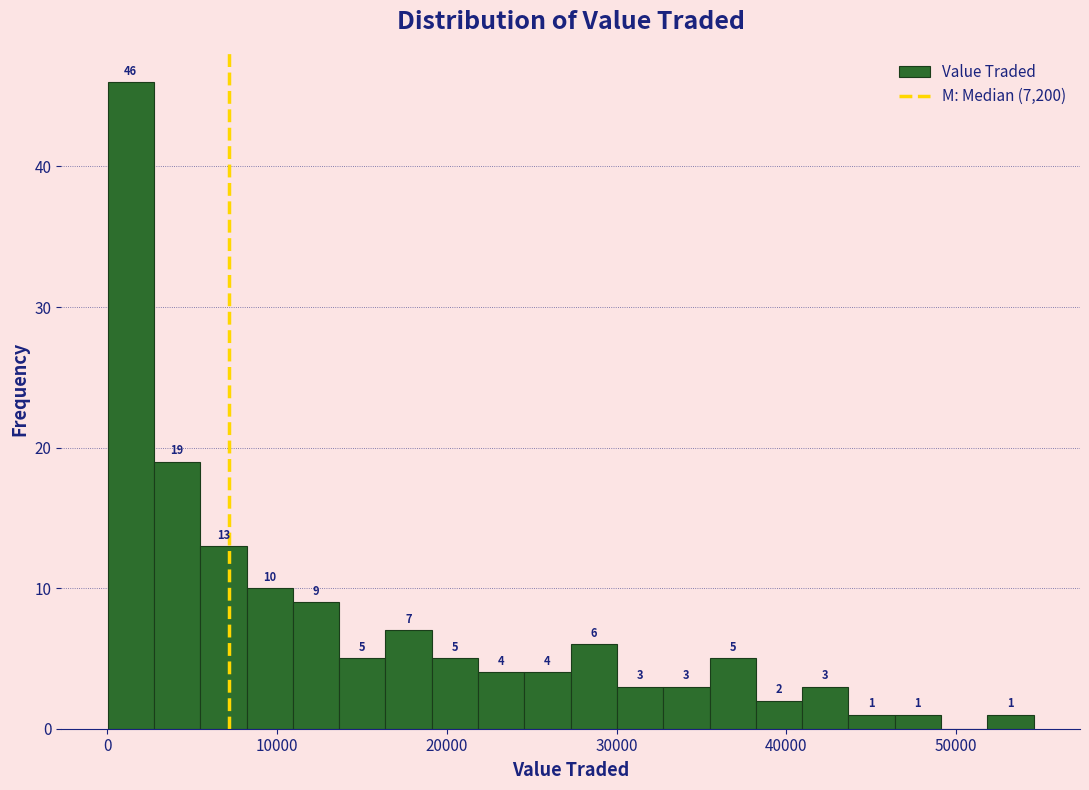

Around what value on the x-axis is the tallest bar? Give the approximate position of its centre, as read against the axis.

1000